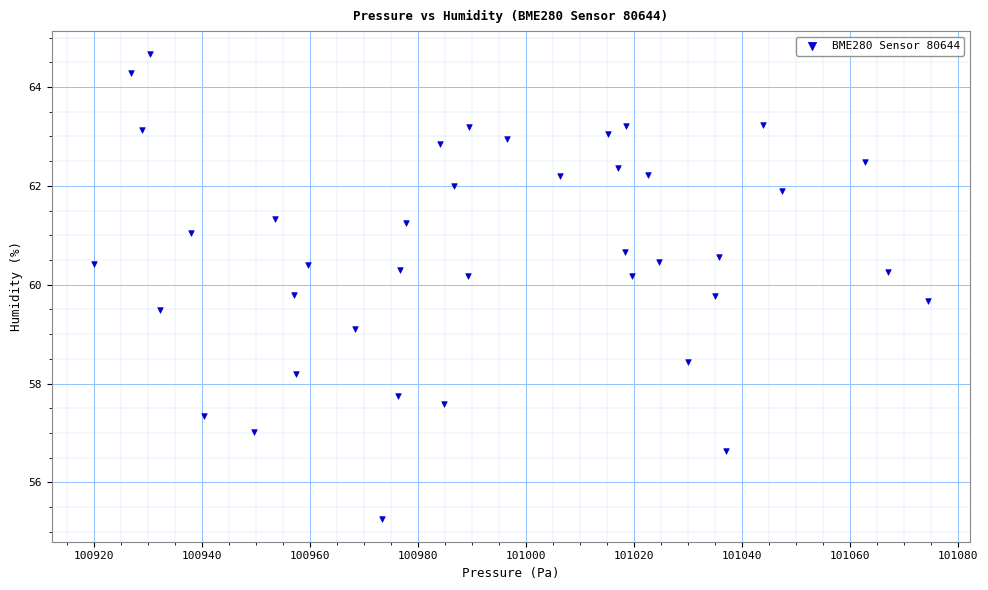

What is the range of Y values (max minus min)?

9.4